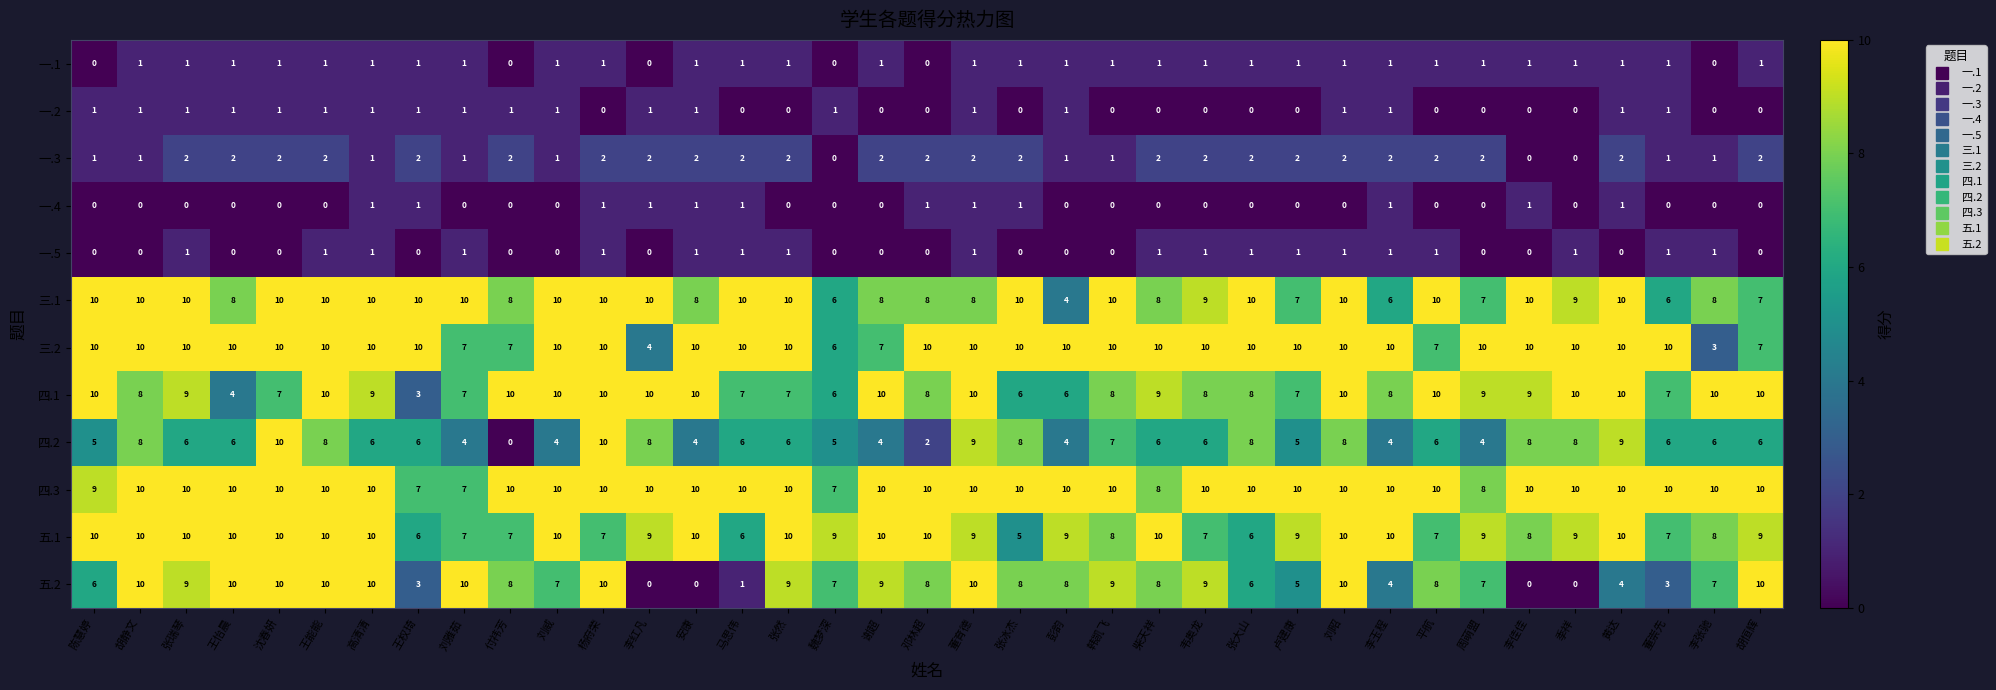

True or false: 一.4 has a value of 1 at 李红凡.

True